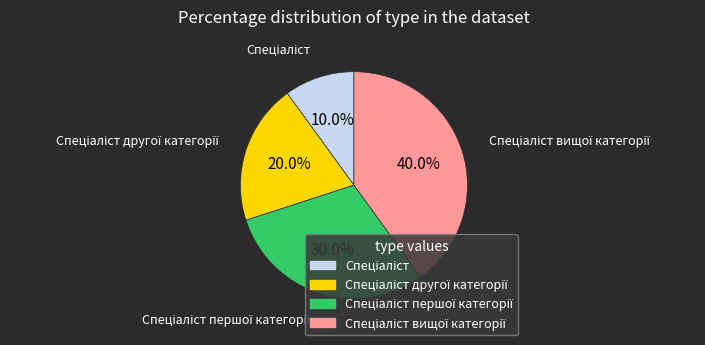

Is there any slice that represents more than half of the pie?

No